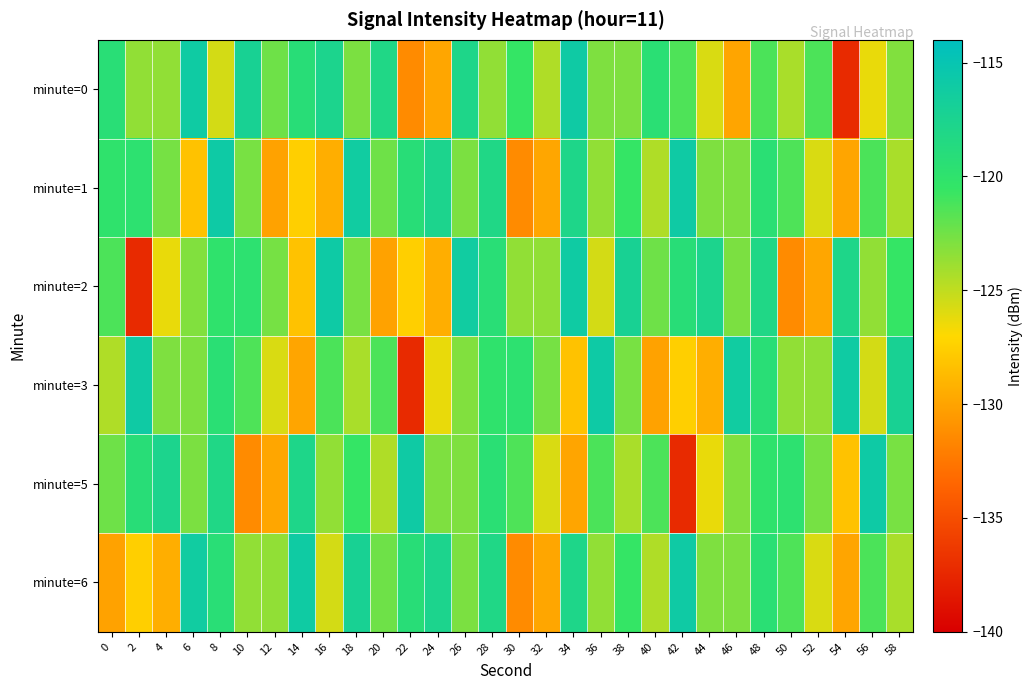

List the series in order of their peak value, highest first.

minute=1, minute=2, minute=3, minute=5, minute=0, minute=6